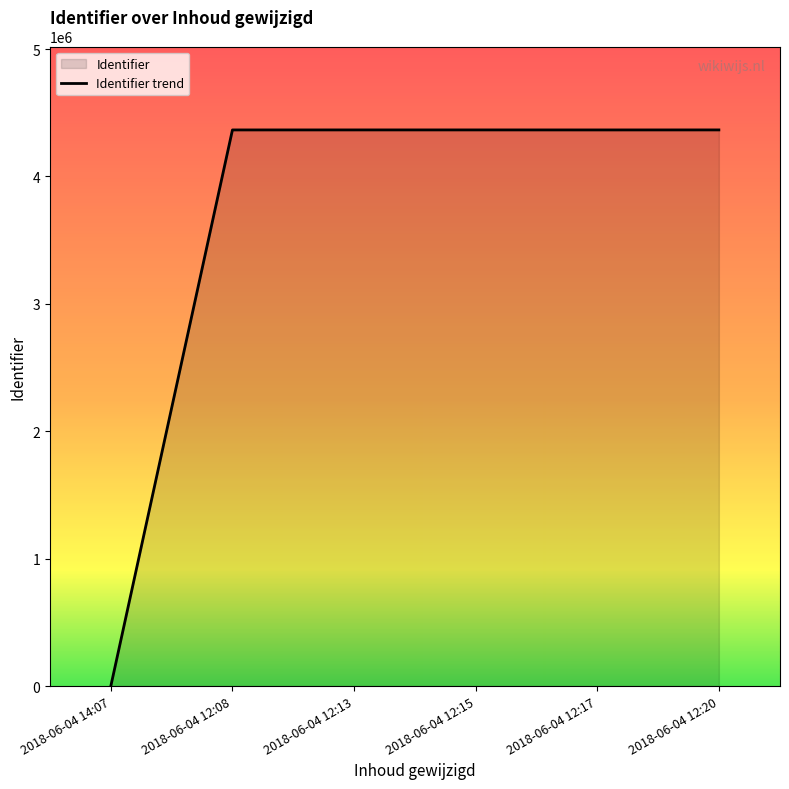

What position from the left is 2018-06-04 12:17?

5